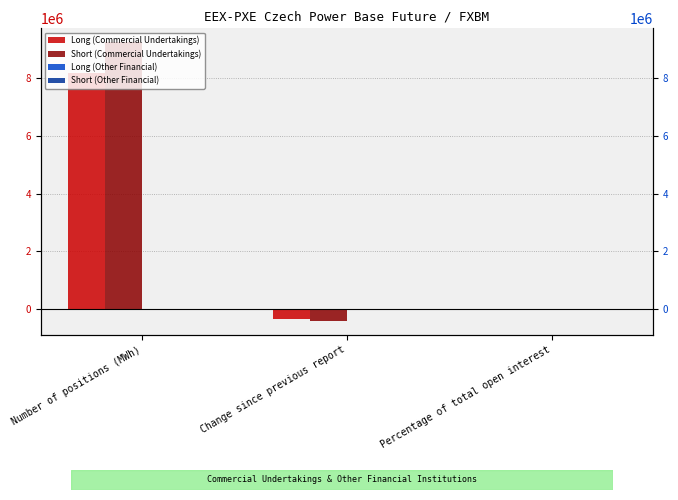

Which category has the highest value across all series?

Number of positions (MWh)